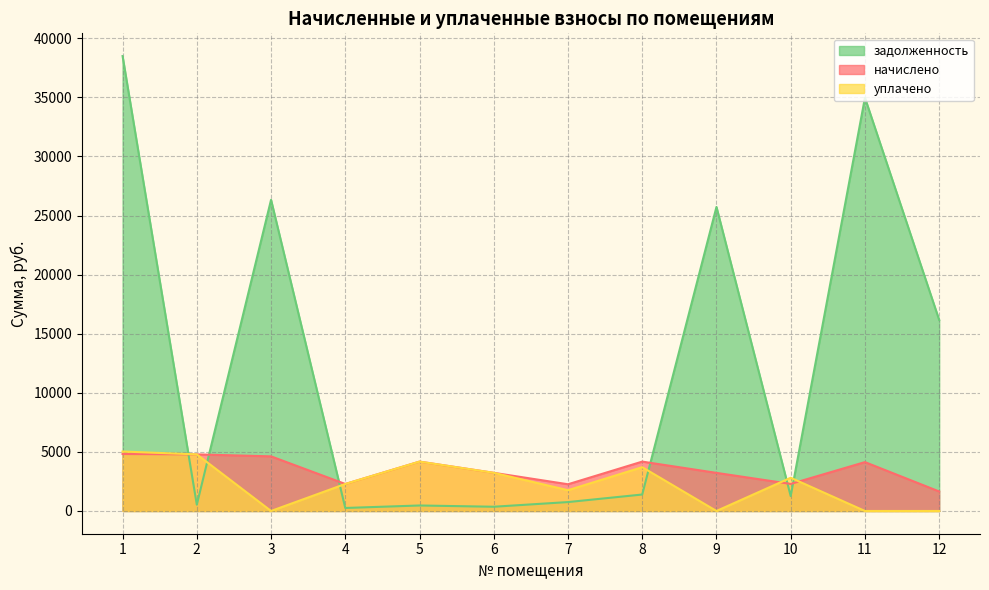

True or false: начислено has a value of 2289.6 at 10.

True